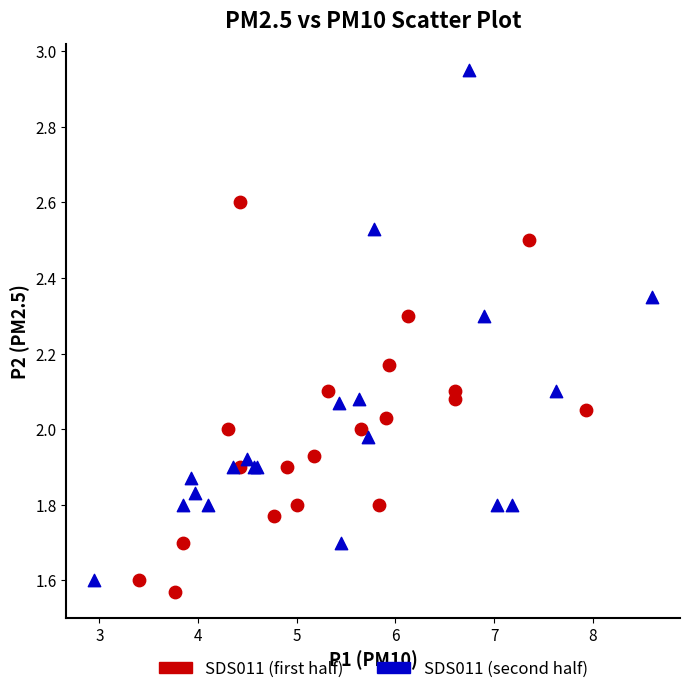

Which series contains the highest Y value?

SDS011 (second half)